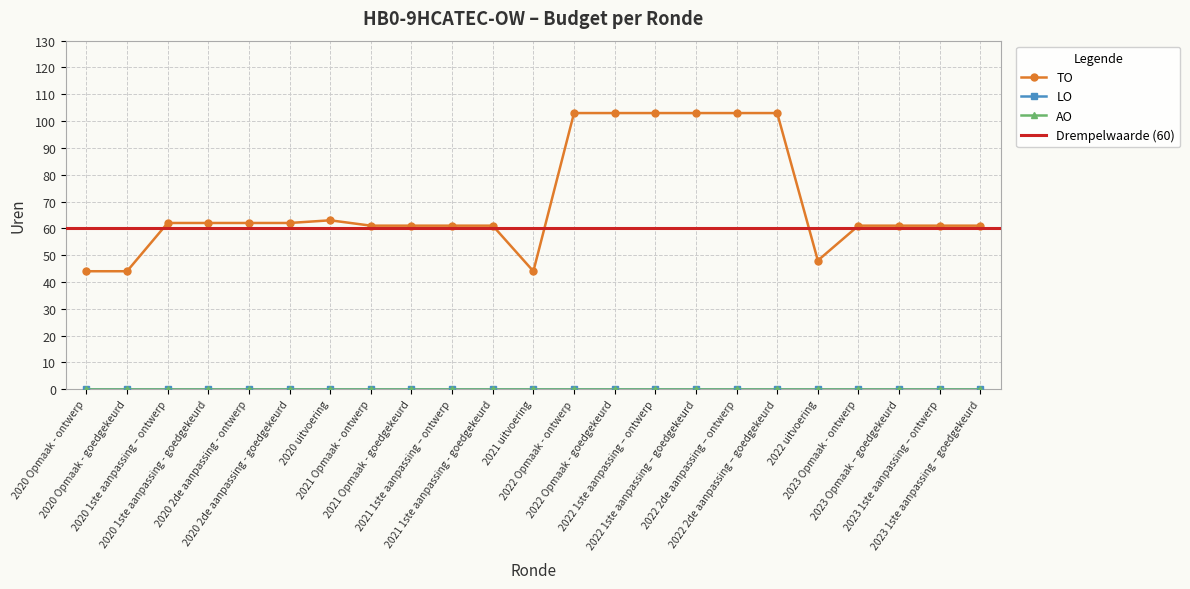

Which label corresponds to the smallest value in the chart?

2020 Opmaak - ontwerp